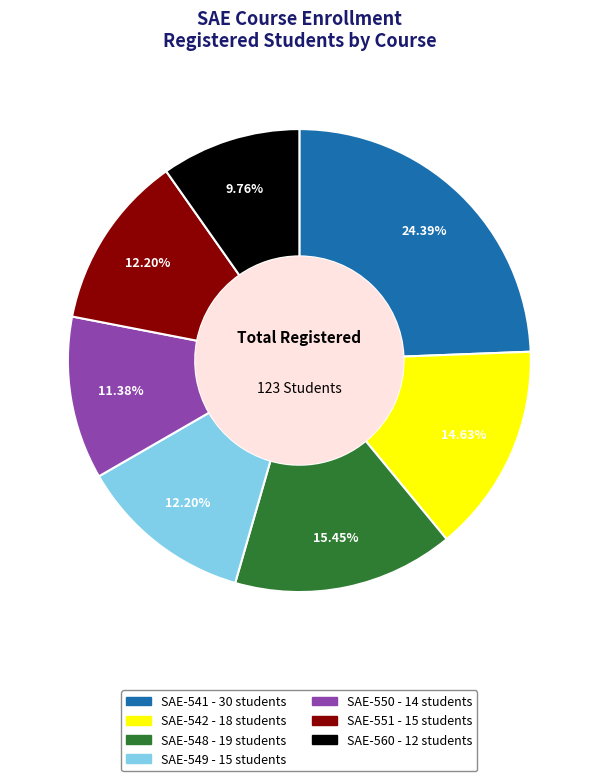

Count the number of slices in the pie.

7